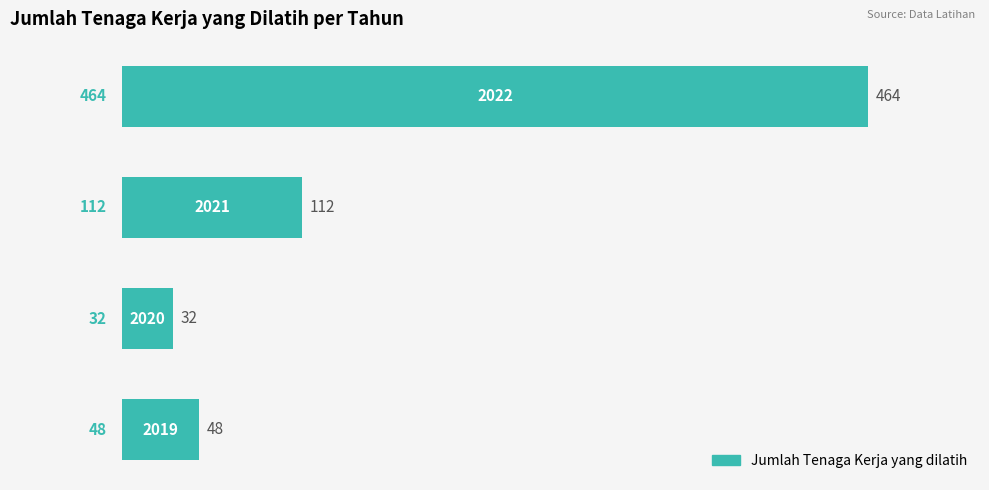

What is the minimum value shown in the chart?

32